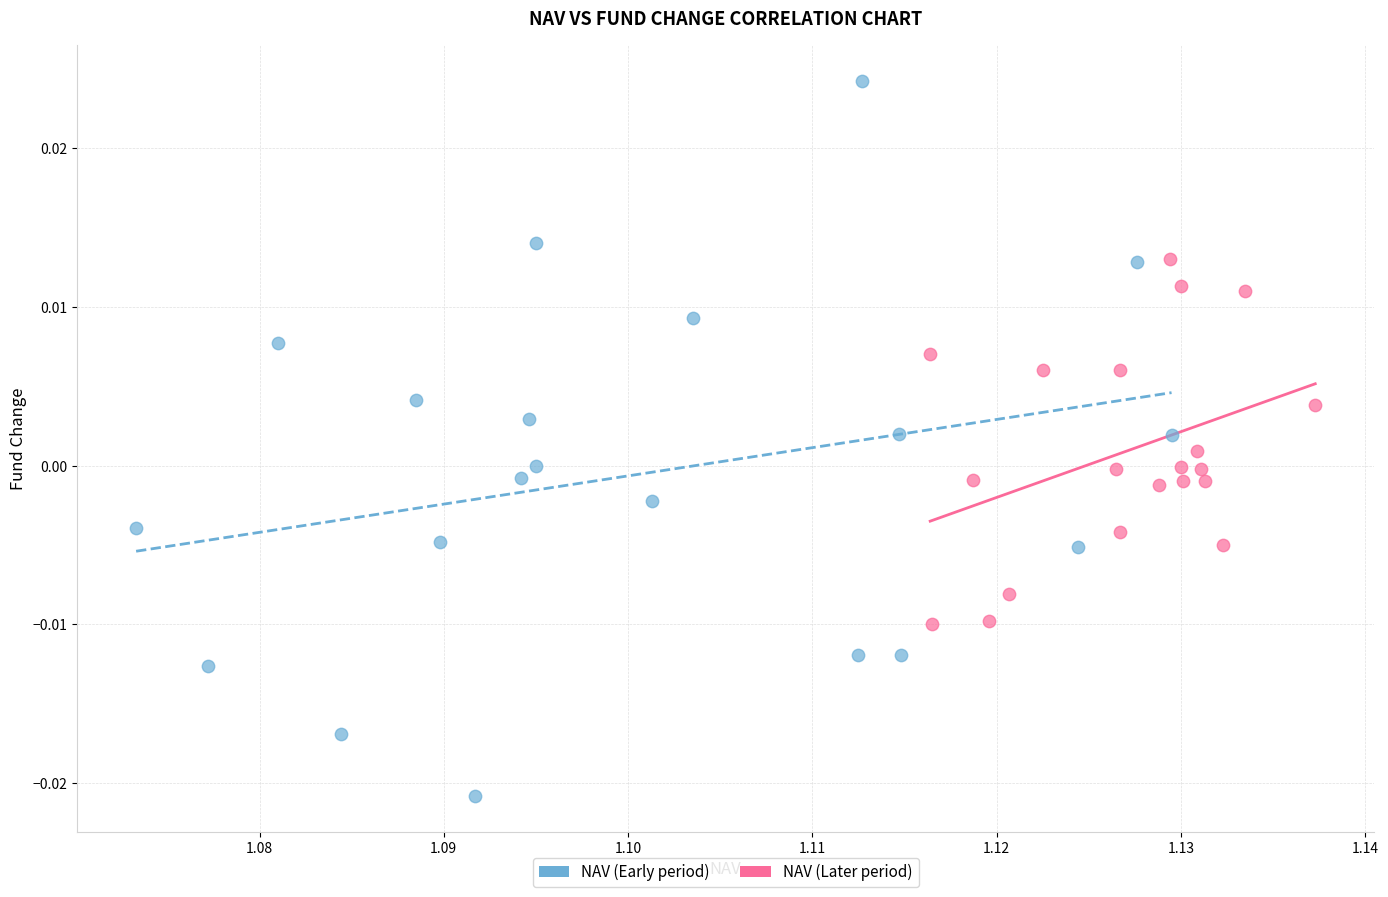

What are all the series names shown in the legend?

NAV (Early period), NAV (Later period)